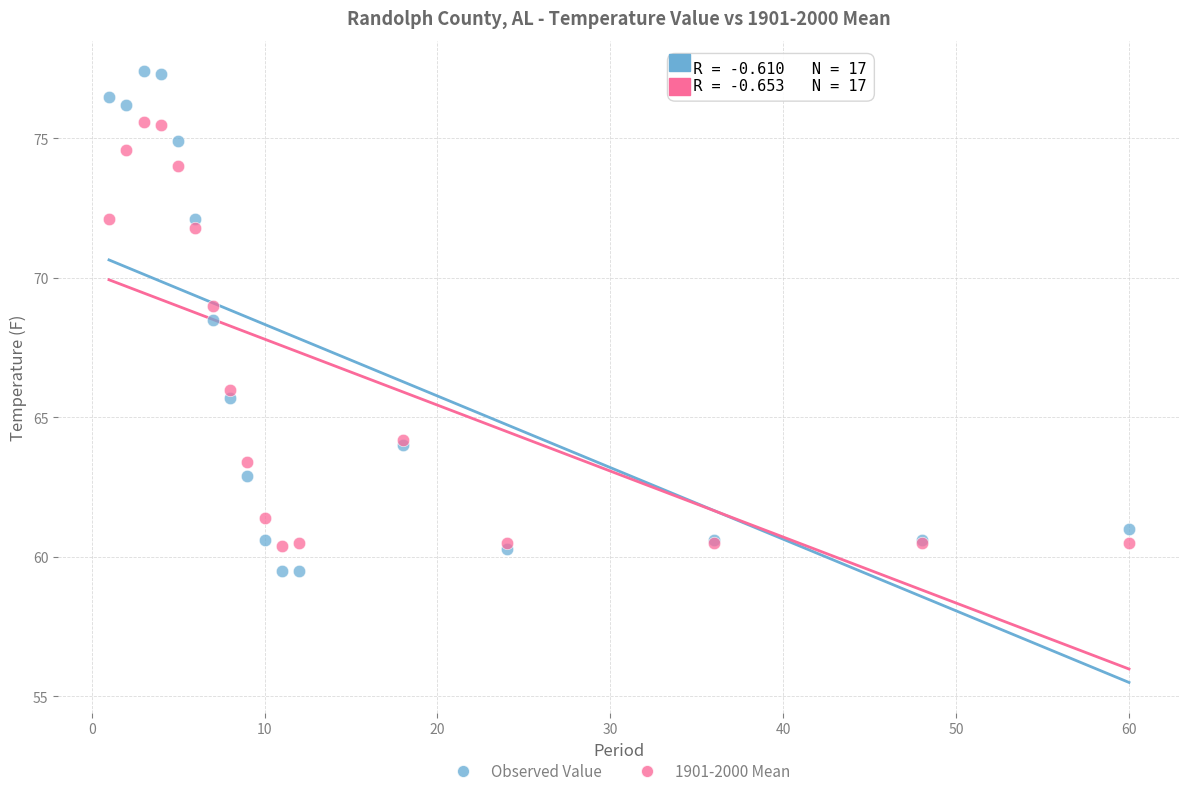

Which series reaches the maximum Y coordinate?

Observed Value